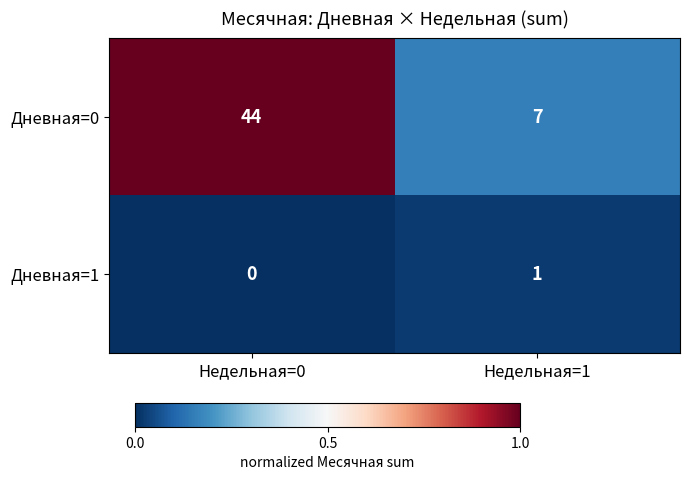

What is the total value across all series at Недельная=0?

44